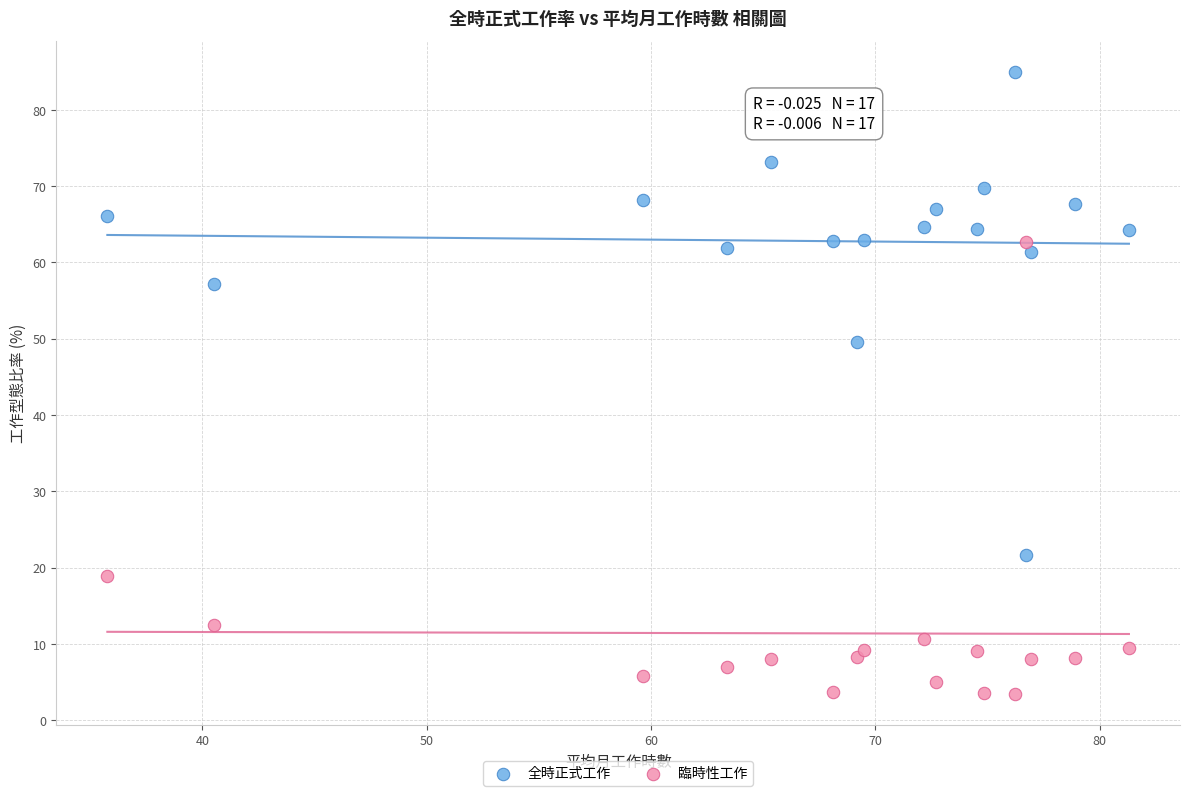

Which series has the largest Y range (max minus min)?

全時正式工作